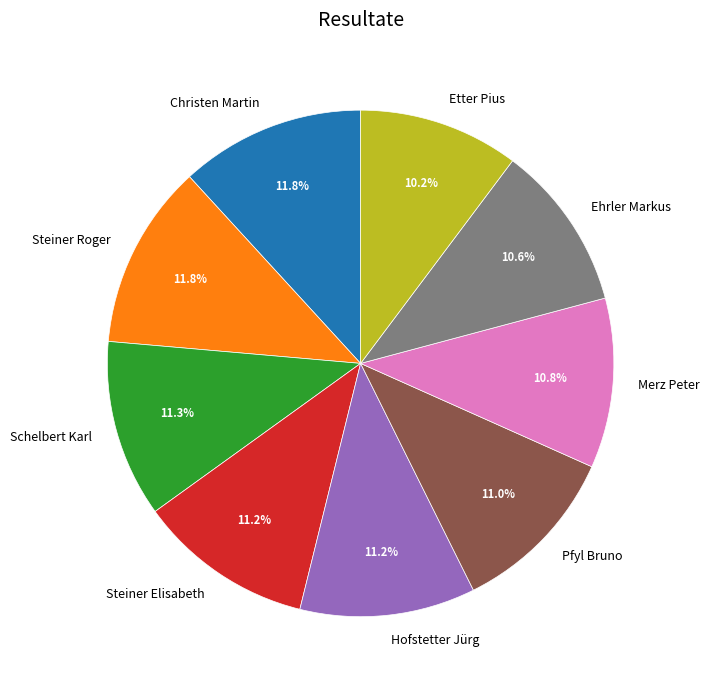

Combined, what portion of the pie is Merz Peter and Pfyl Bruno?

21.8%